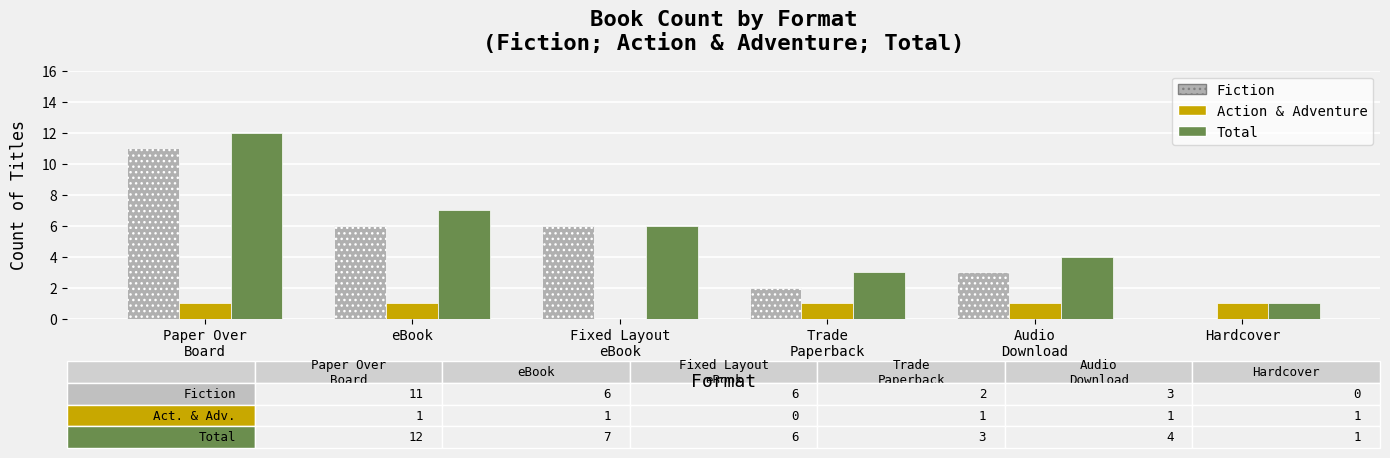

What is the spread (max minus min) of values at Audio
Download?

3